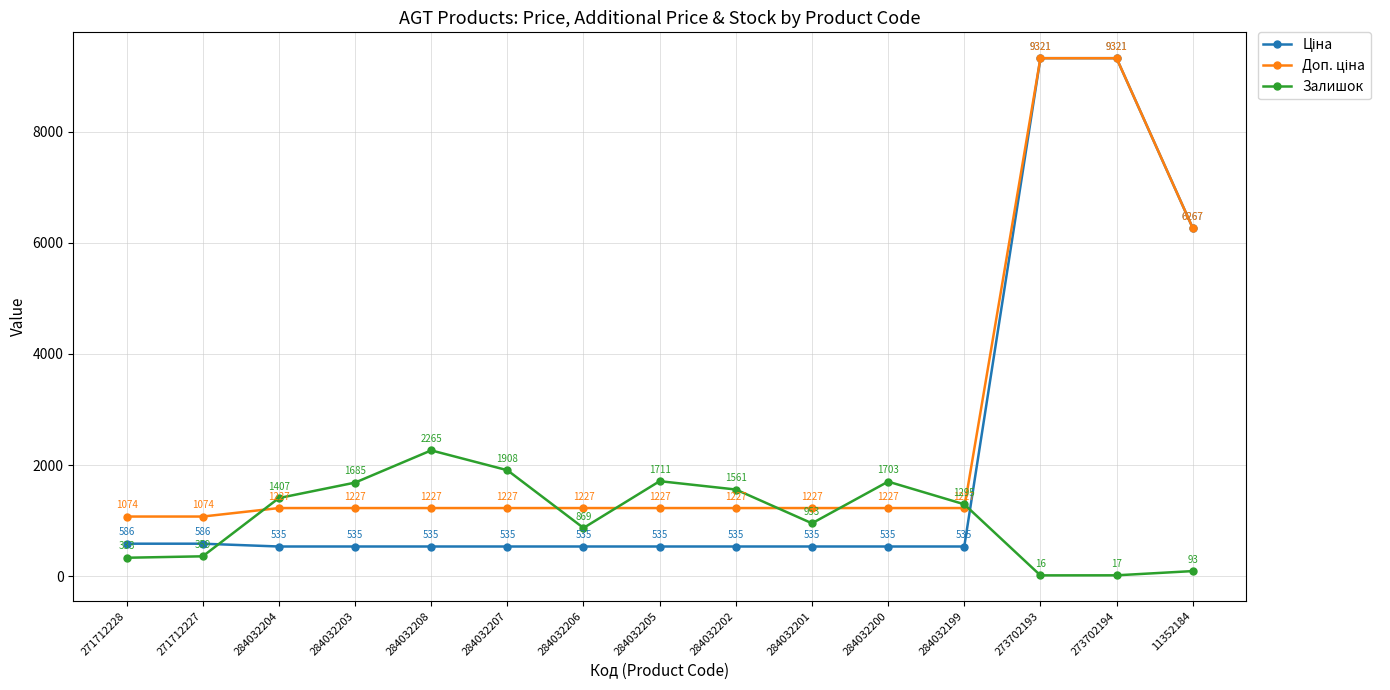

What is the label of the 11th point from the right?

284032208